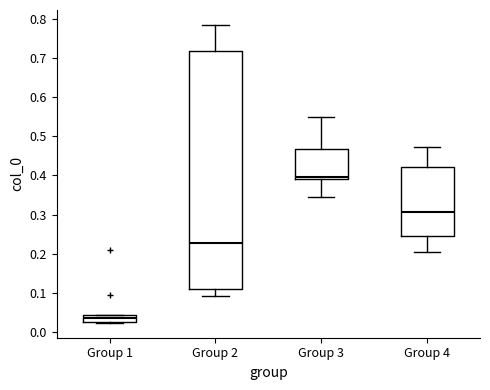

Reading left to right, transcribe this box plot: for each box, give where its median line is, the range the box spans, and where its two whiskers end, as read against the y-axis. The values are not printed on the chart, so give them approximately, as read against the axis.

Group 1: median 0.04 (inside the box), box 0.03 to 0.04, whiskers 0.02 to 0.04
Group 2: median 0.23, box 0.11 to 0.72, whiskers 0.09 to 0.78
Group 3: median 0.40, box 0.39 to 0.47, whiskers 0.35 to 0.55
Group 4: median 0.31, box 0.25 to 0.42, whiskers 0.20 to 0.47